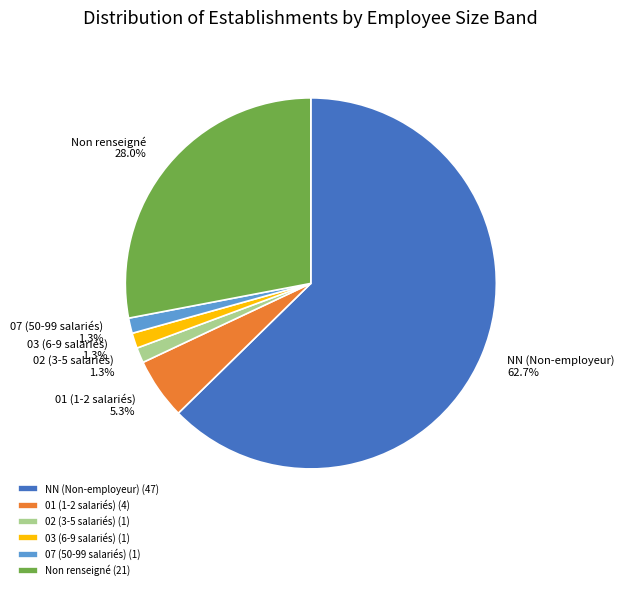

How many slices are in this pie chart?

6